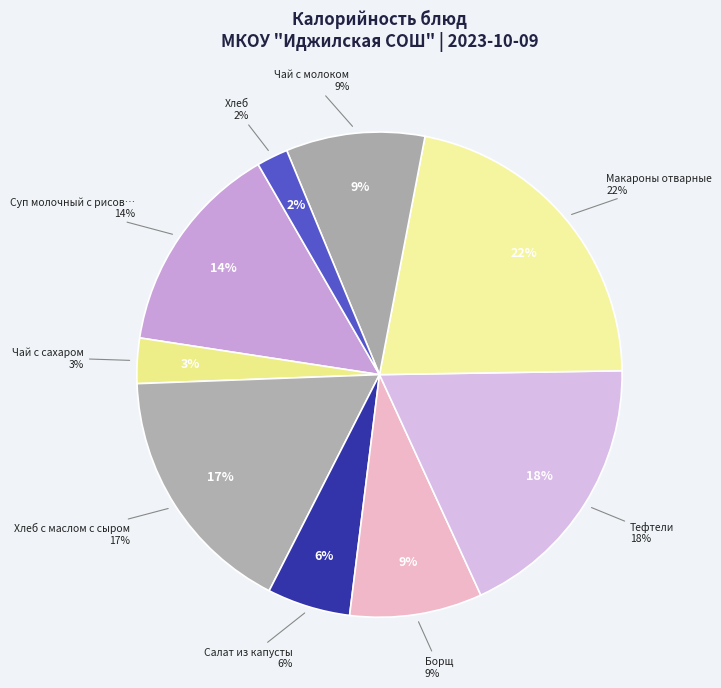

Is the sum of Суп молочный с рисовой крупой and Чай с молоком greater than half?

No